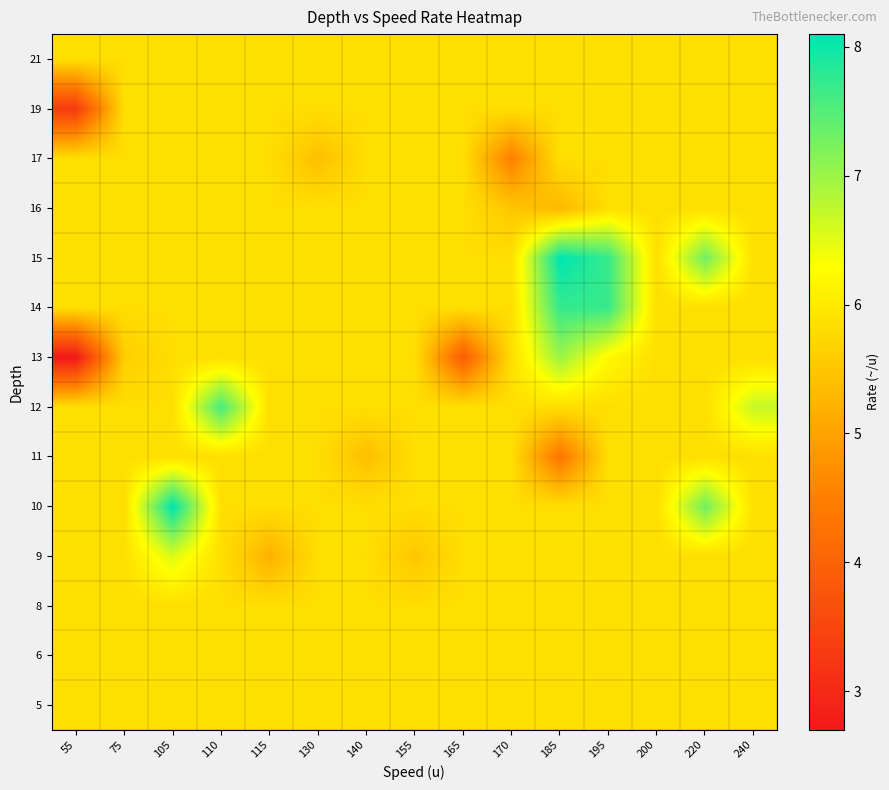

At which category is the sum across all series the highest?

195